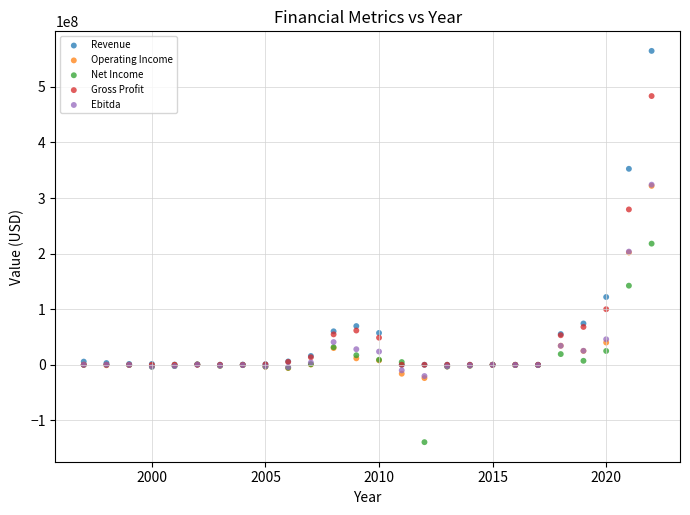

In the Gross Profit series, what Y value is closest to 241716000?

279451000